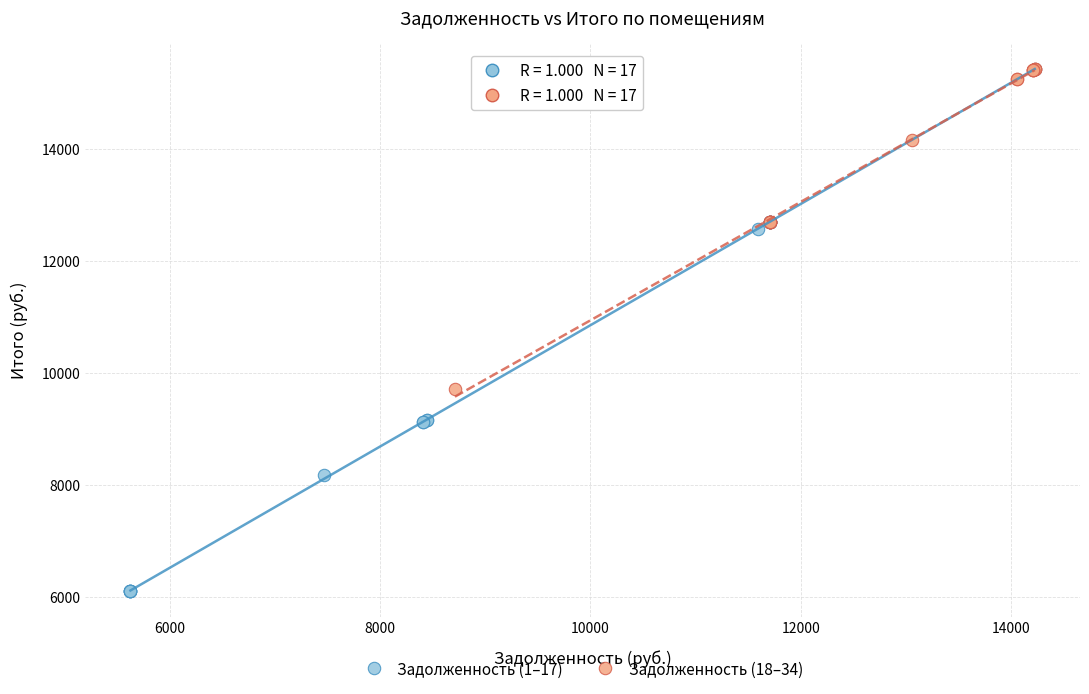

Which series has the largest Y range (max minus min)?

Задолженность (1–17)